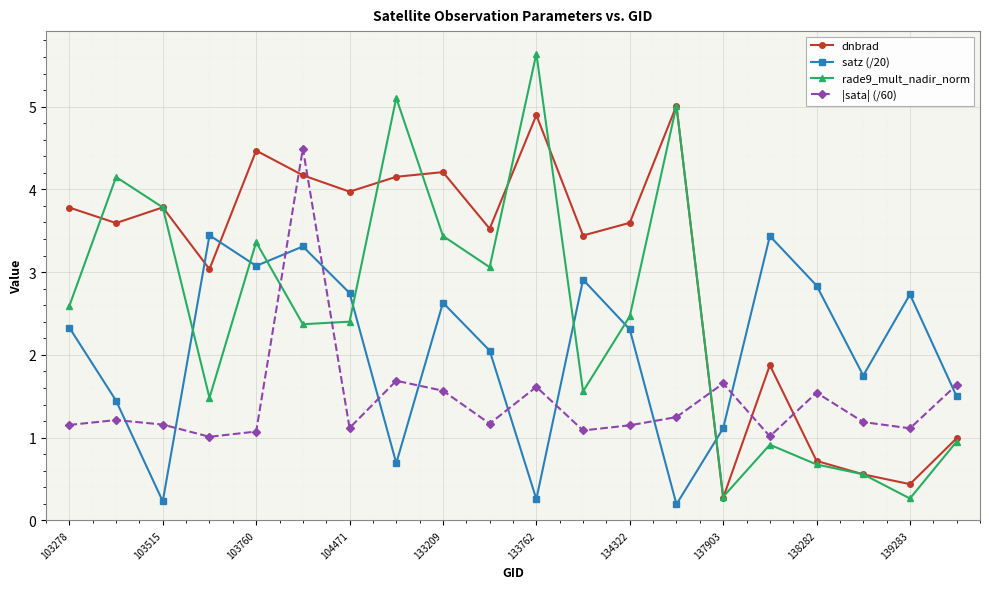

What are all the series names shown in the legend?

dnbrad, satz (/20), rade9_mult_nadir_norm, |sata| (/60)